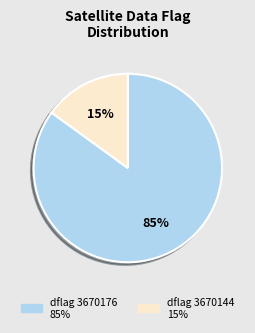

Does any single category account for the majority?

Yes